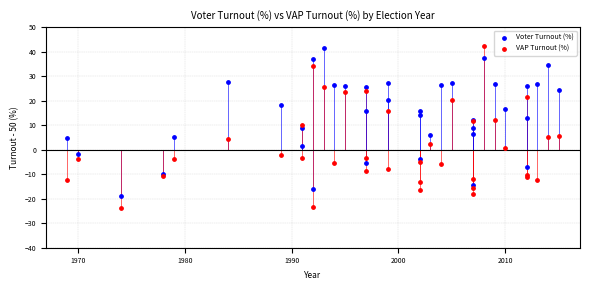

Which series has the largest Y range (max minus min)?

VAP Turnout (%)